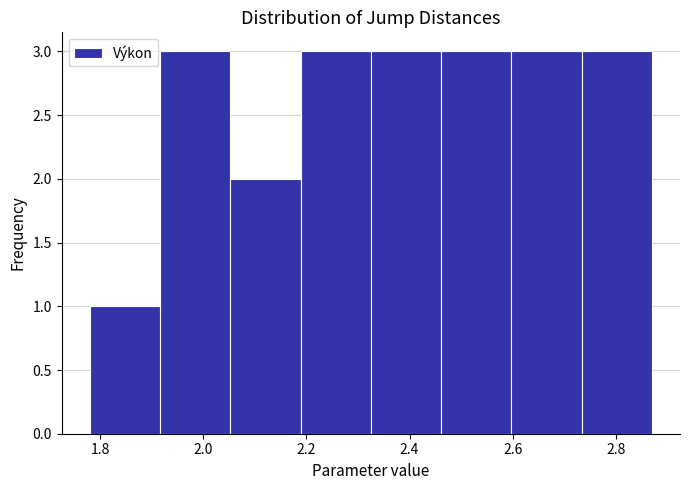

Reading left to right, transcribe this chart: for each bar, give the range it covers on the x-axis and its height. Neither the bar edges nor the heights are printed on the chart, so give them approximately, as read against the axes.

1.78 to 1.92: 1
1.92 to 2.06: 3
2.06 to 2.18: 2
2.18 to 2.32: 3
2.32 to 2.46: 3
2.46 to 2.60: 3
2.60 to 2.74: 3
2.74 to 2.88: 3